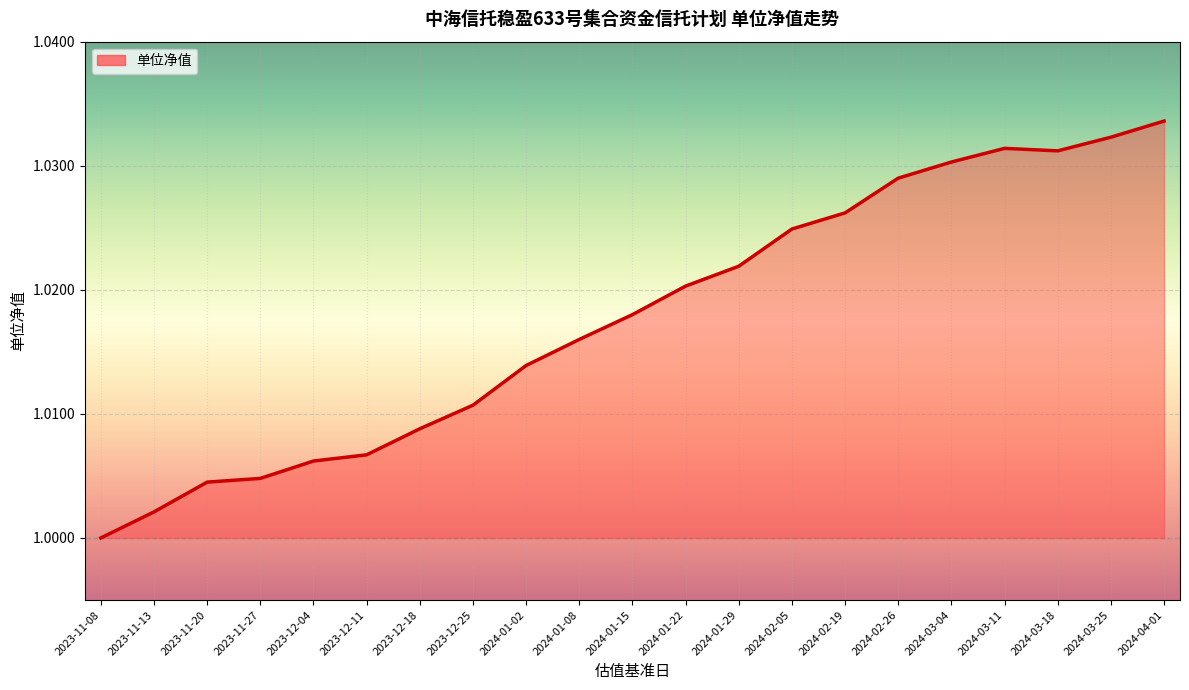

What position from the right is 2023-12-18?

15